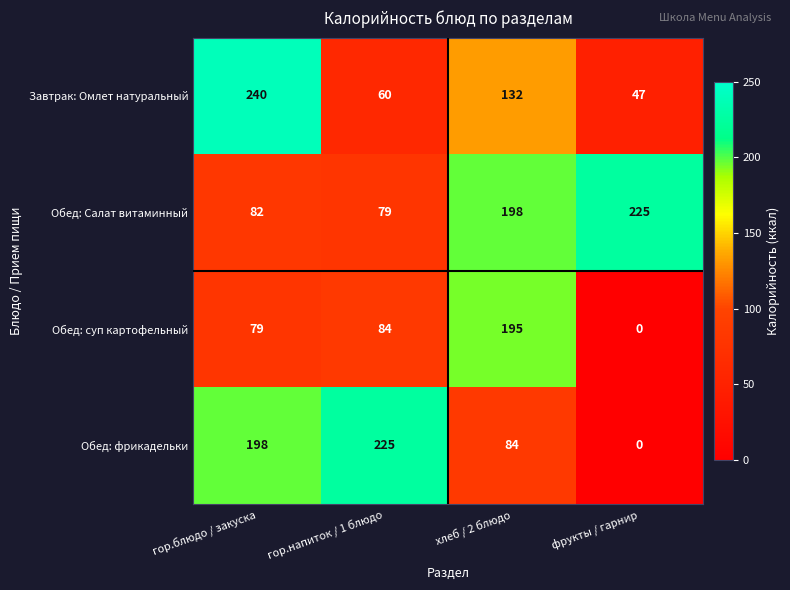

What is the sum of all Обед: фрикадельки values?

507